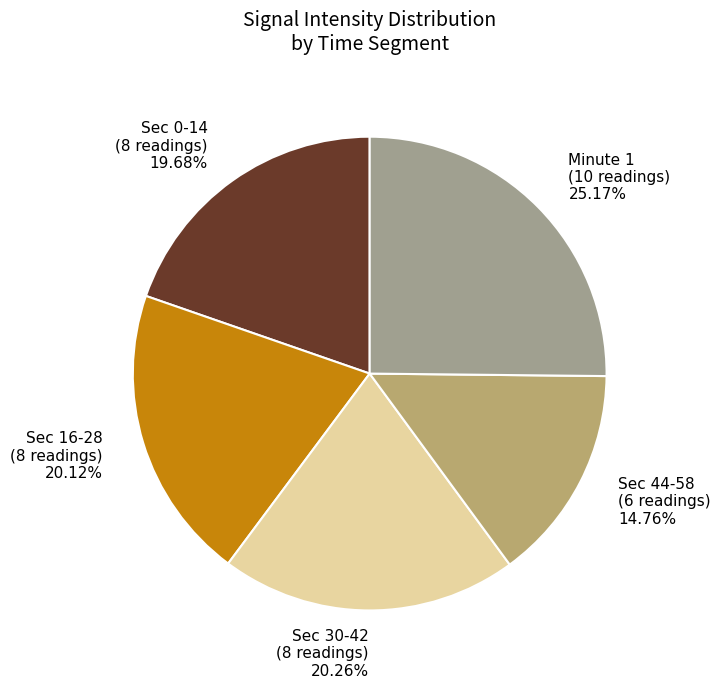

What is the smallest slice in the pie chart?

Sec 44-58 (6 readings) 14.76%